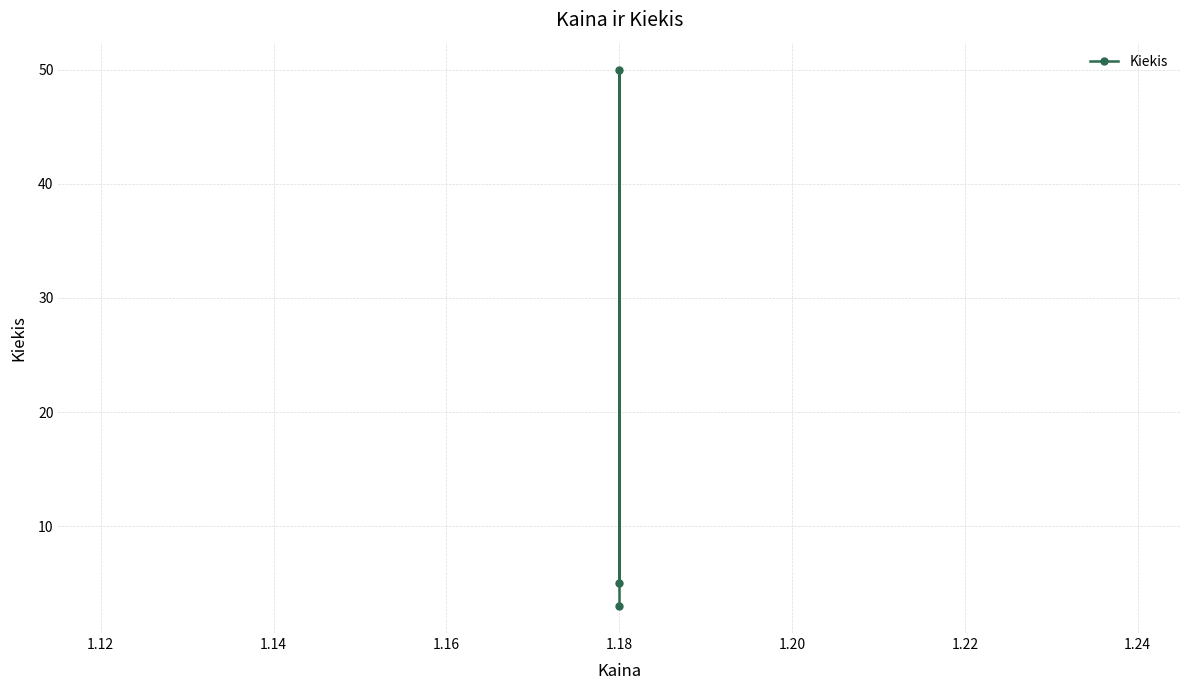

Which has a higher value, 1.18 or 1.18?

1.18